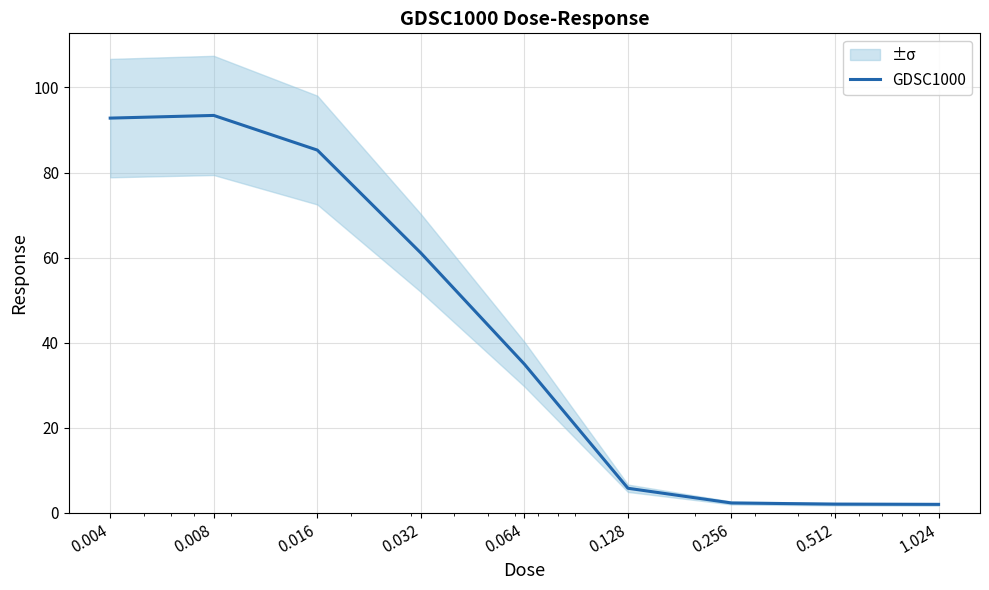

Between 0.256 and 0.032, which is larger?

0.032